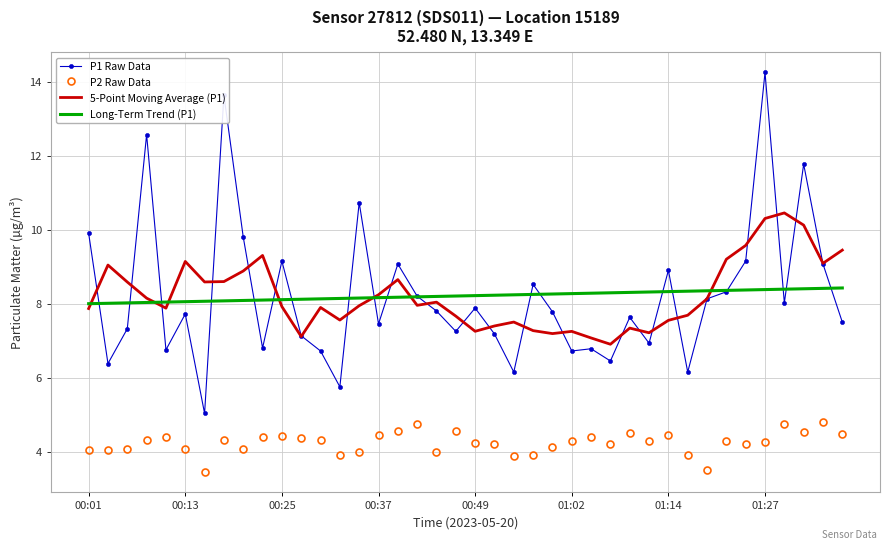

List the series in order of their peak value, lowest first.

P2 Raw Data, Long-Term Trend (P1), 5-Point Moving Average (P1), P1 Raw Data